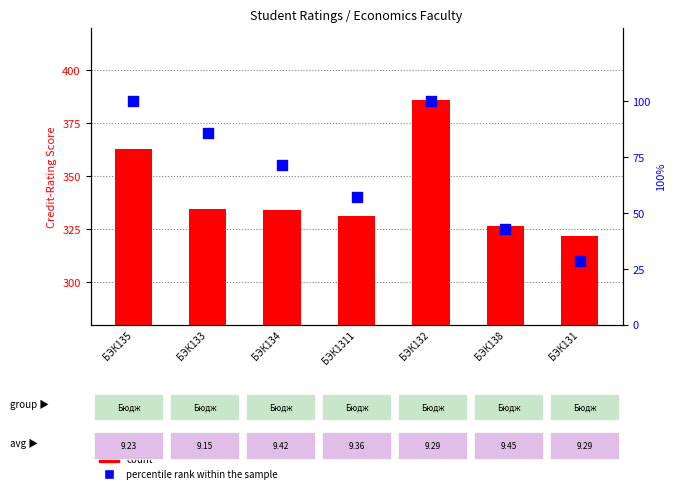

Is the value of percentile rank within the sample at БЭК134 greater than the value of count at БЭК138?

No